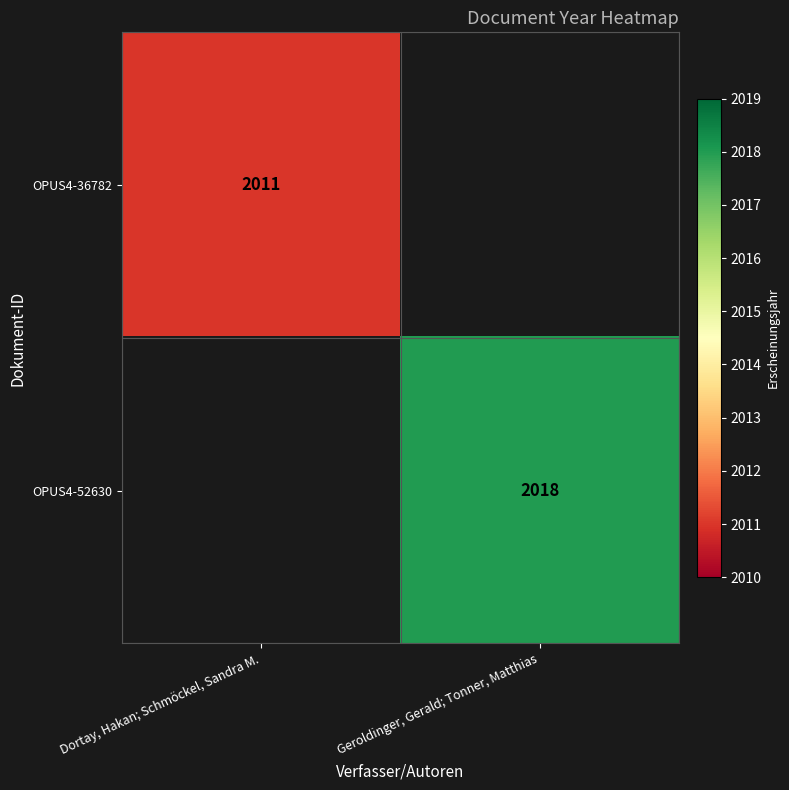

The value of OPUS4-52630 at Geroldinger, Gerald; Tonner, Matthias is 2796. True or false?

False